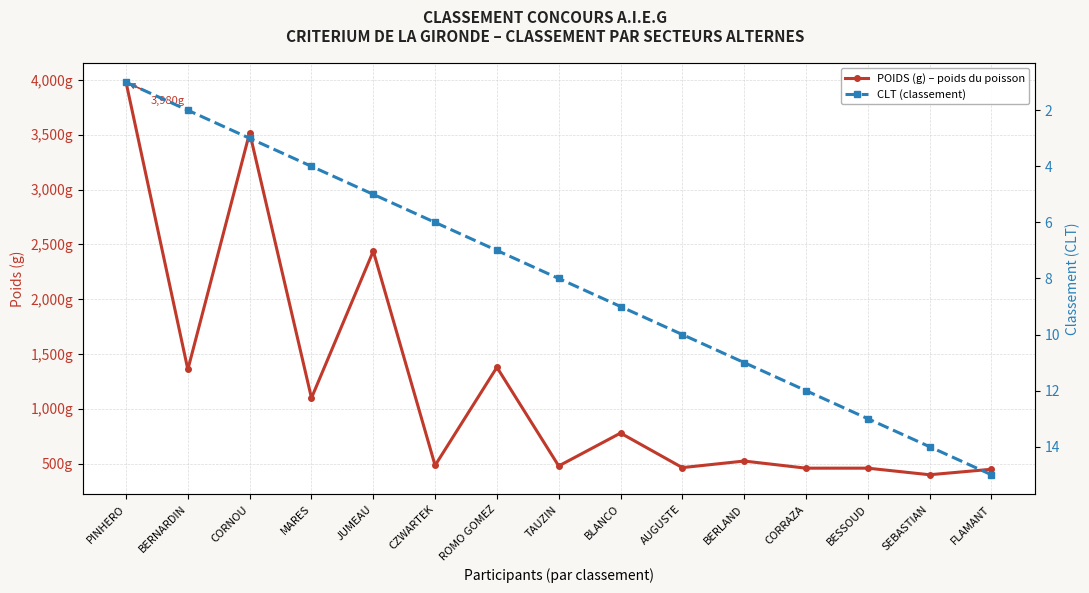

What is the label of the 8th point from the right?

TAUZIN